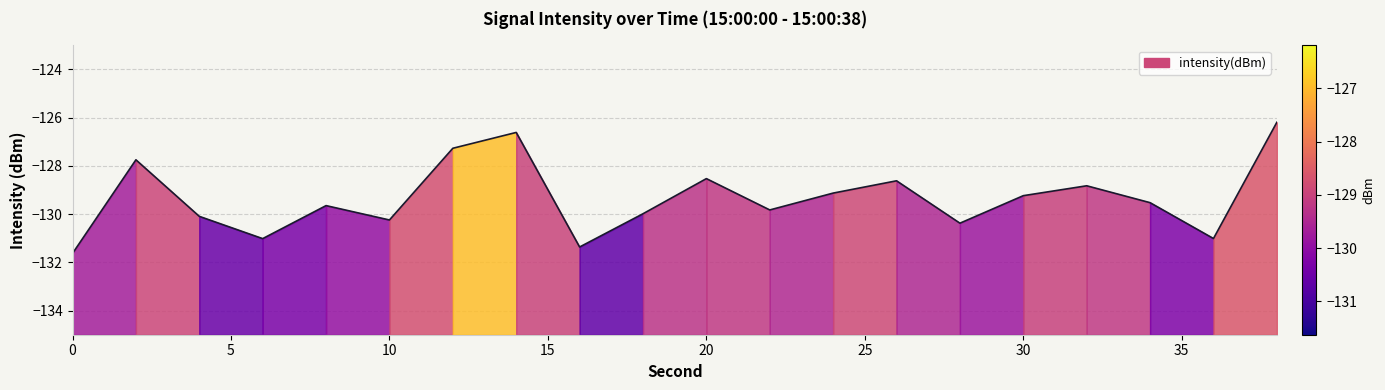

What is the difference between the second highest and second lowest values?

4.8